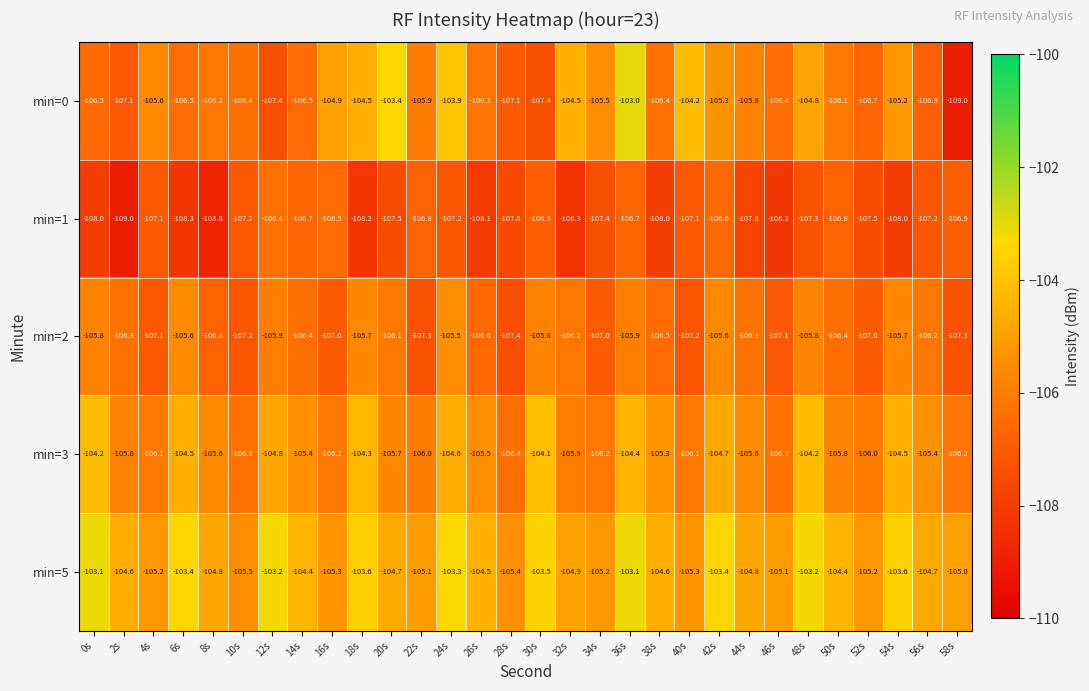

Which series has the largest total across all categories?

min=5